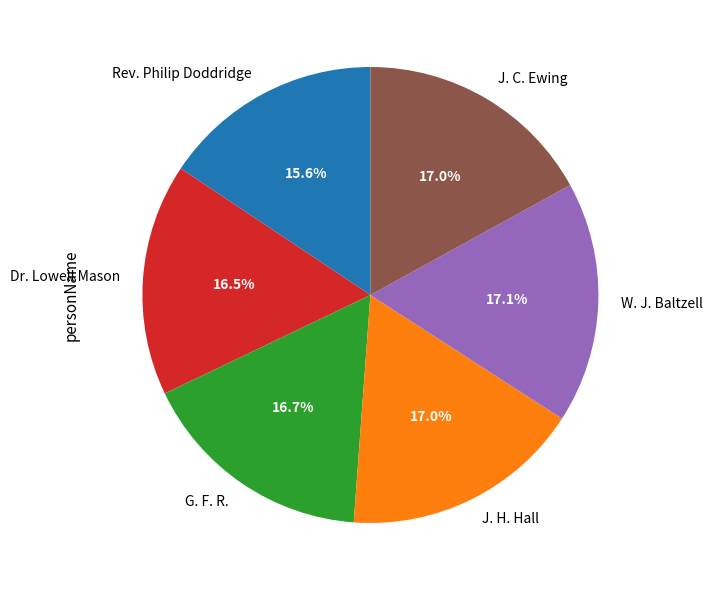

To the nearest percent, what is the combined percentage of J. H. Hall and Dr. Lowell Mason?

34%